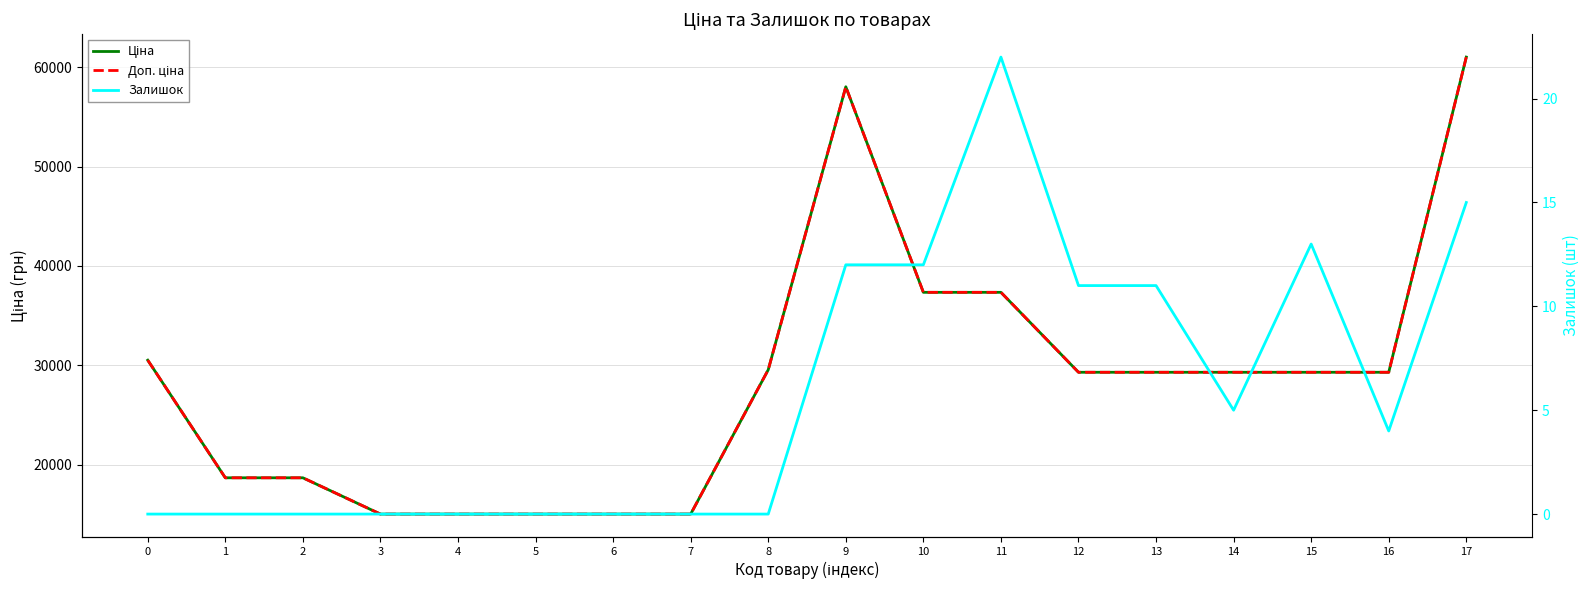

What is the greatest value displayed?

61024.7